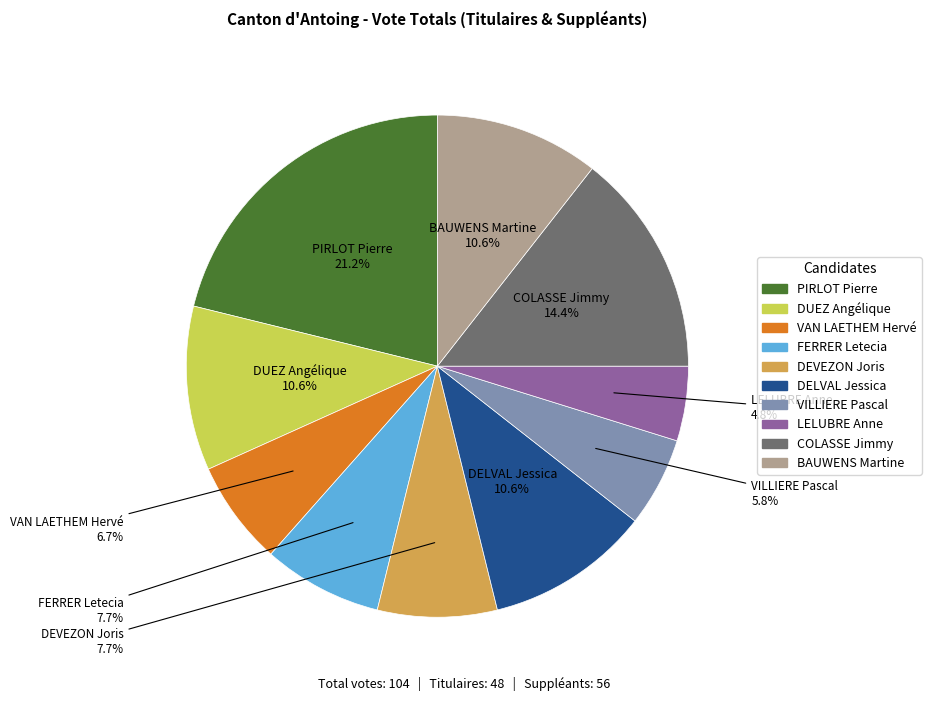

Is it true that COLASSE Jimmy is 14% of the pie?

True